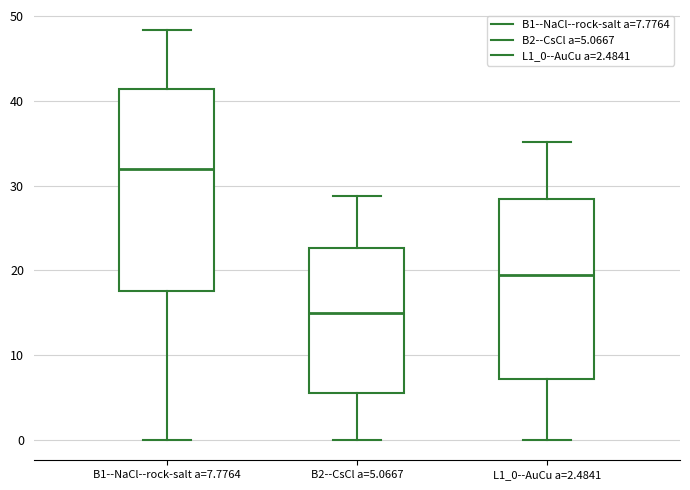

Reading left to right, read every box against the y-axis: the position of its median line, the range the box covers, and the ends of its whiskers. The values are not printed on the chart, so give them approximately, as read against the axis.

B1--NaCl--rock-salt a=7.7764: median 32, box 18 to 41, whiskers 0 to 48
B2--CsCl a=5.0667: median 15, box 5 to 23, whiskers 0 to 29
L1_0--AuCu a=2.4841: median 19, box 7 to 28, whiskers 0 to 35